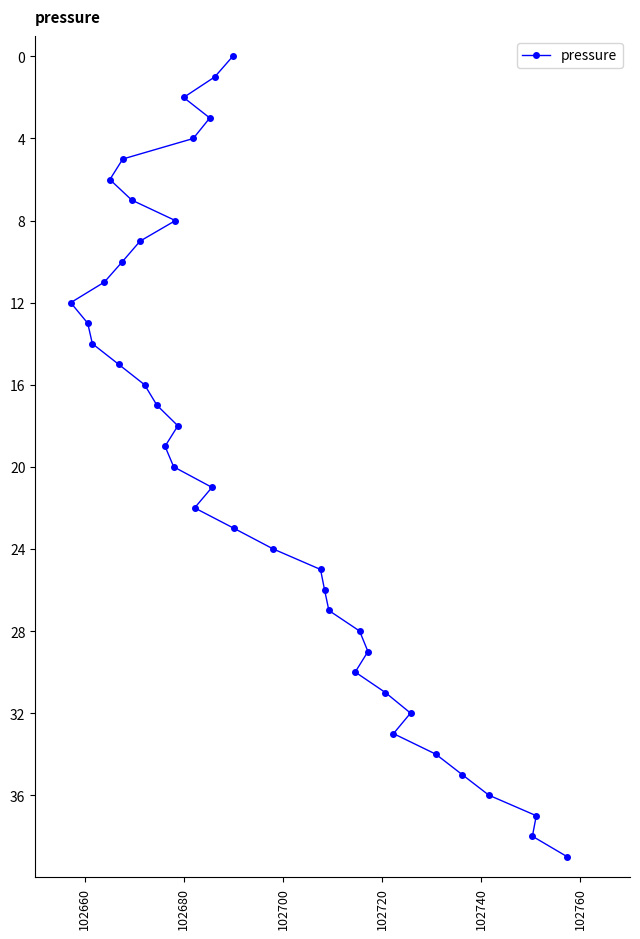

True or false: the data has more than 0 interior local peaks.

False